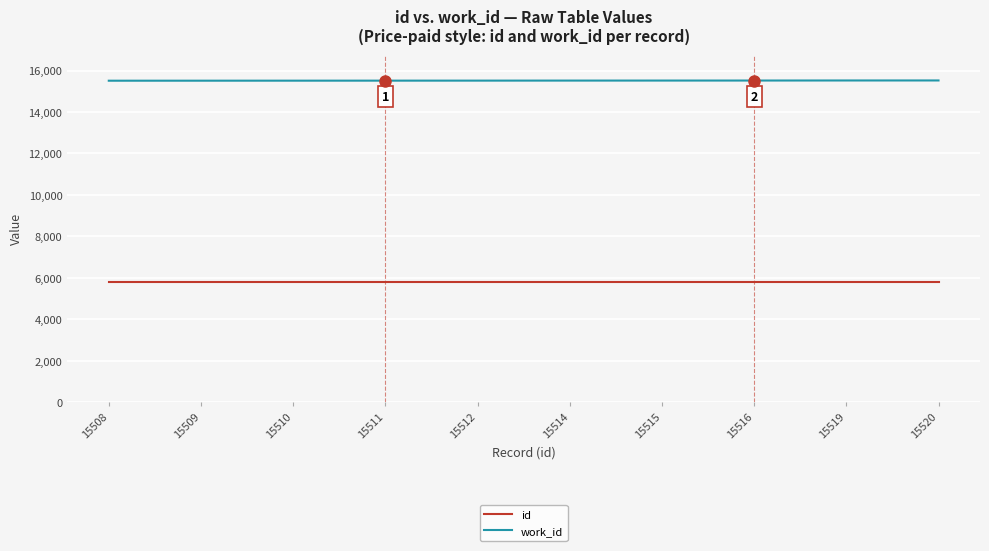

What is the highest value of the work_id series?

5813